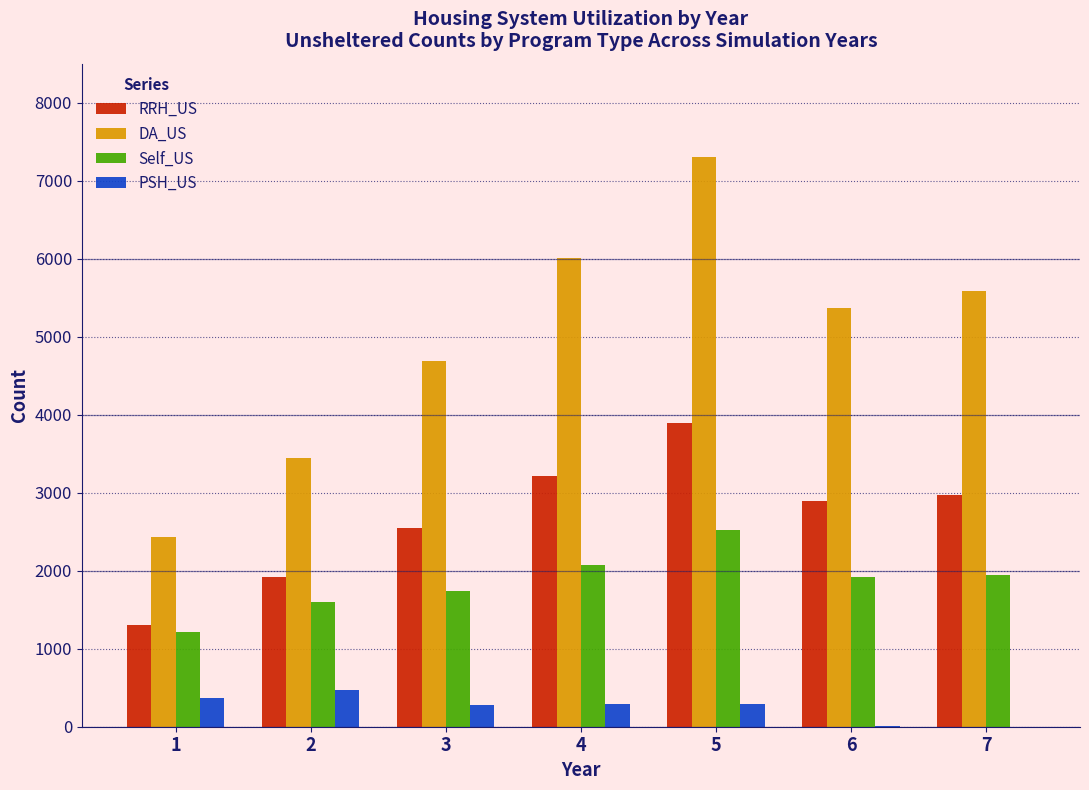

What is the sum of all RRH_US values?

18728